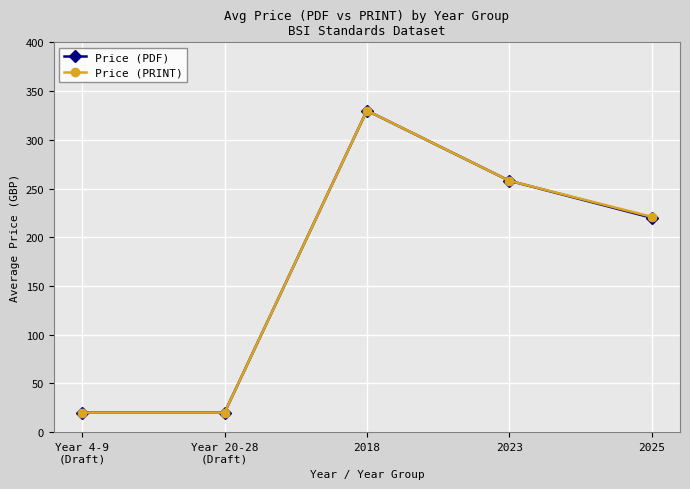

At which category does Price (PRINT) reach its first local peak?

2018